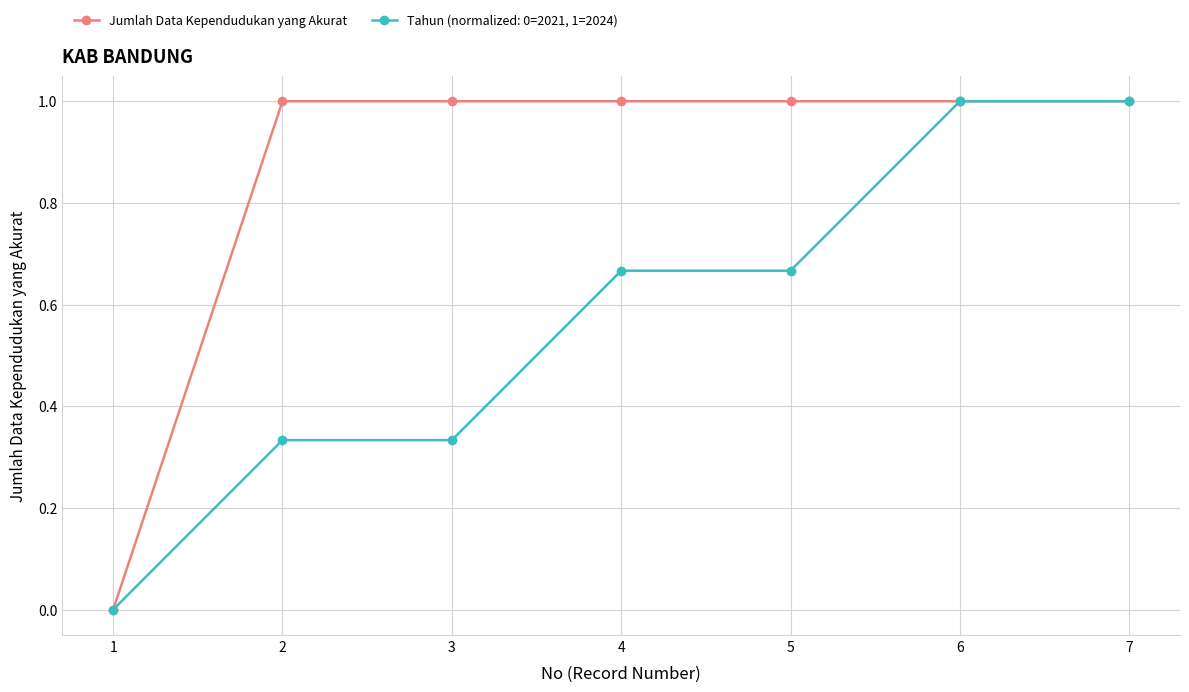

Is it true that Tahun (normalized: 0=2021, 1=2024) equals 0.9 at 5?

False